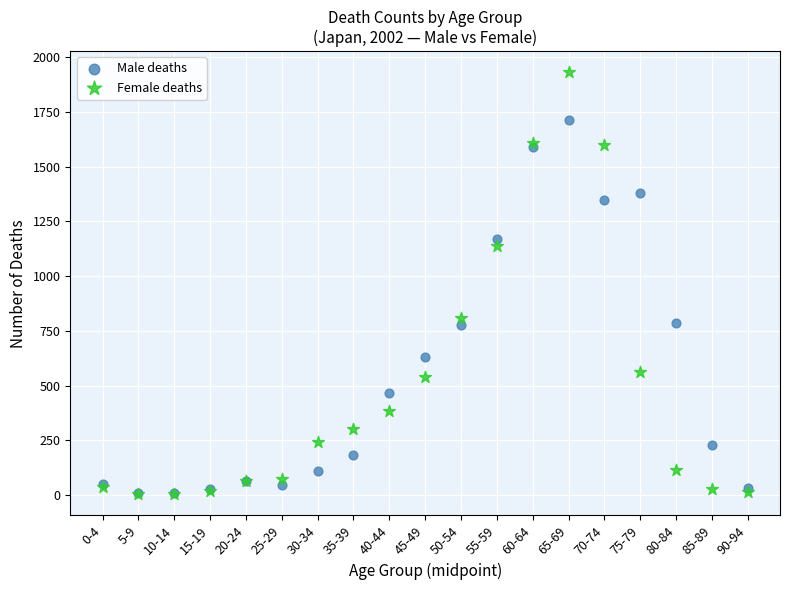

In the Male deaths series, what Y value is closest to 860?

785